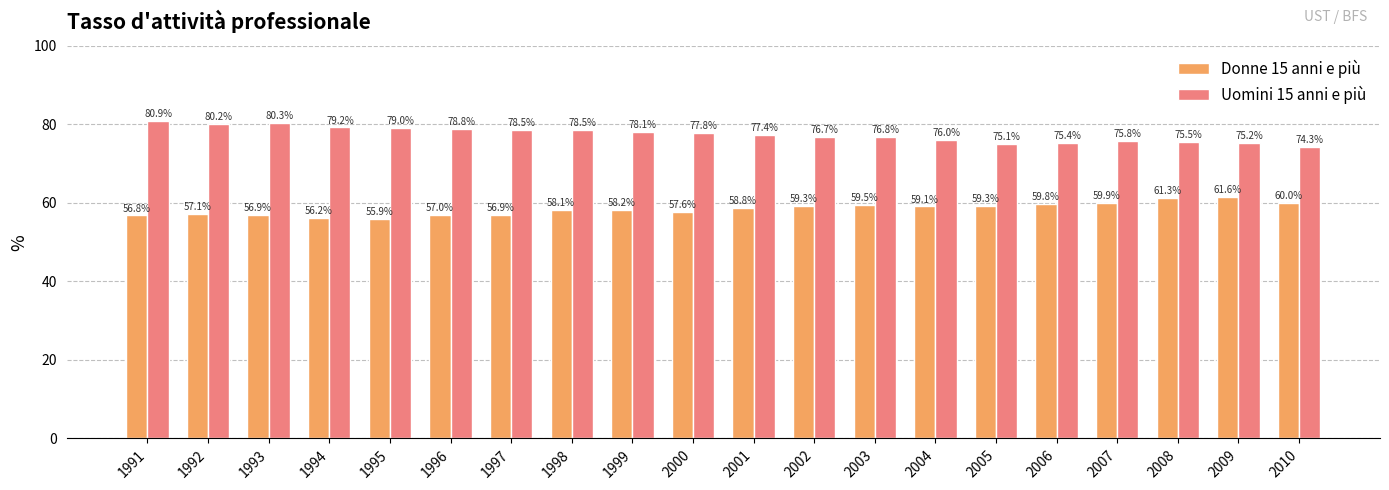

Which series has the largest range (max minus min)?

Uomini 15 anni e più